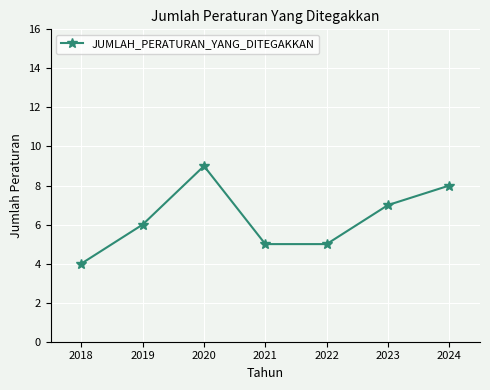

How many interior local peaks (higher than both neighbors) does the data have?

1